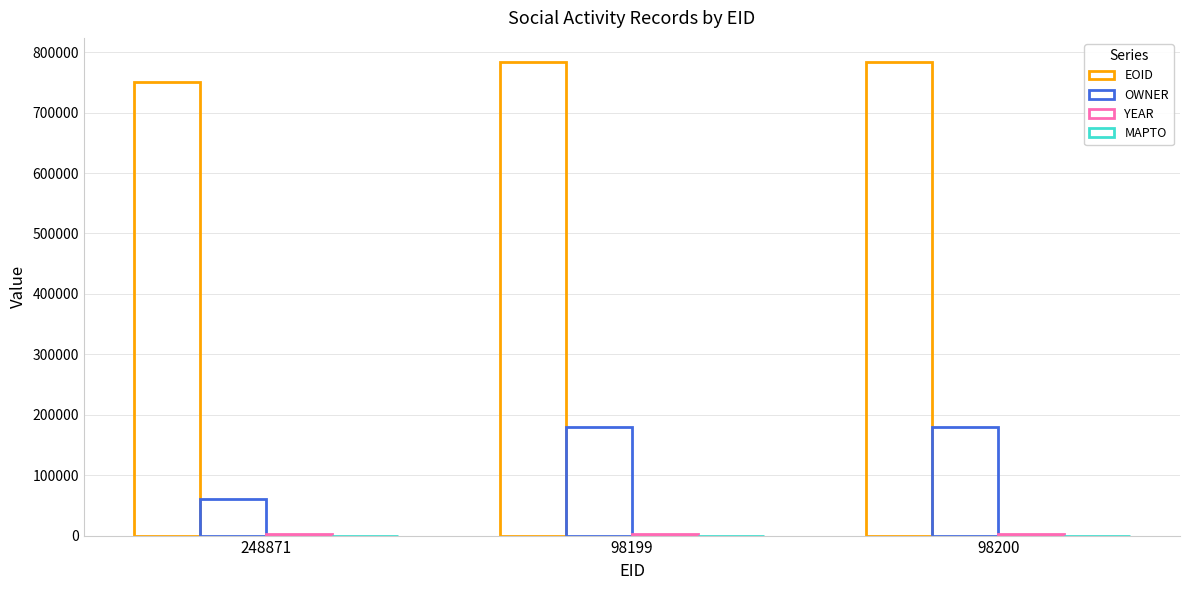

At which label does EOID first exceed 784482?

98200